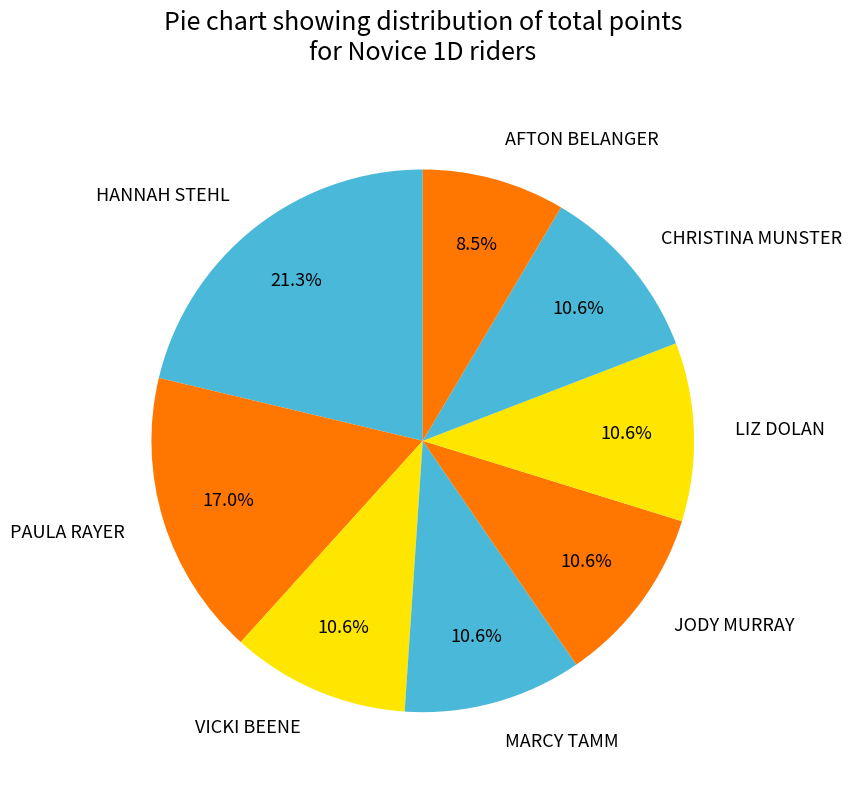

Is it true that JODY MURRAY is 11% of the pie?

True